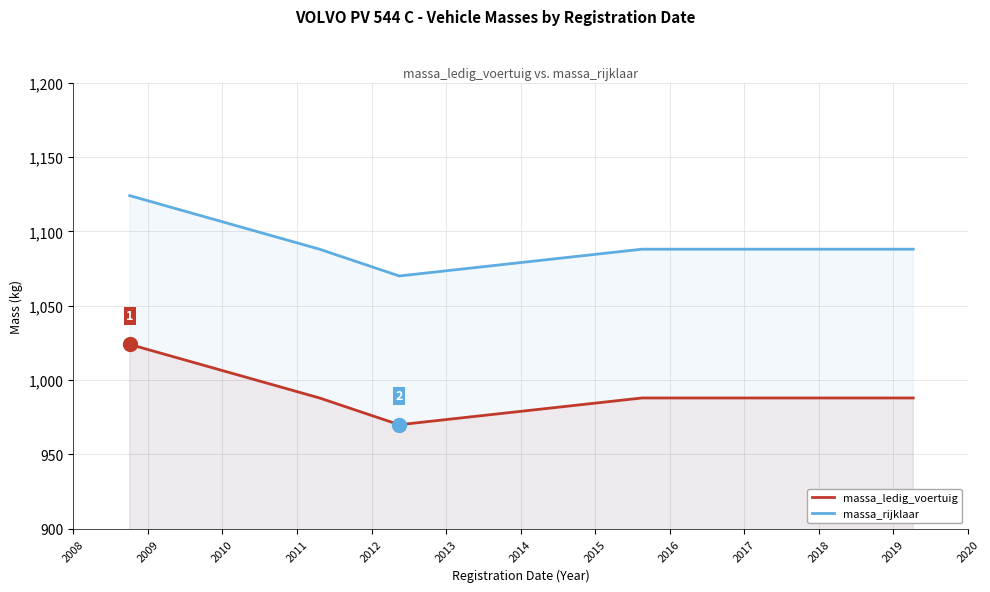

What is the value of the massa_rijklaar point at the 5th from the left?

1088